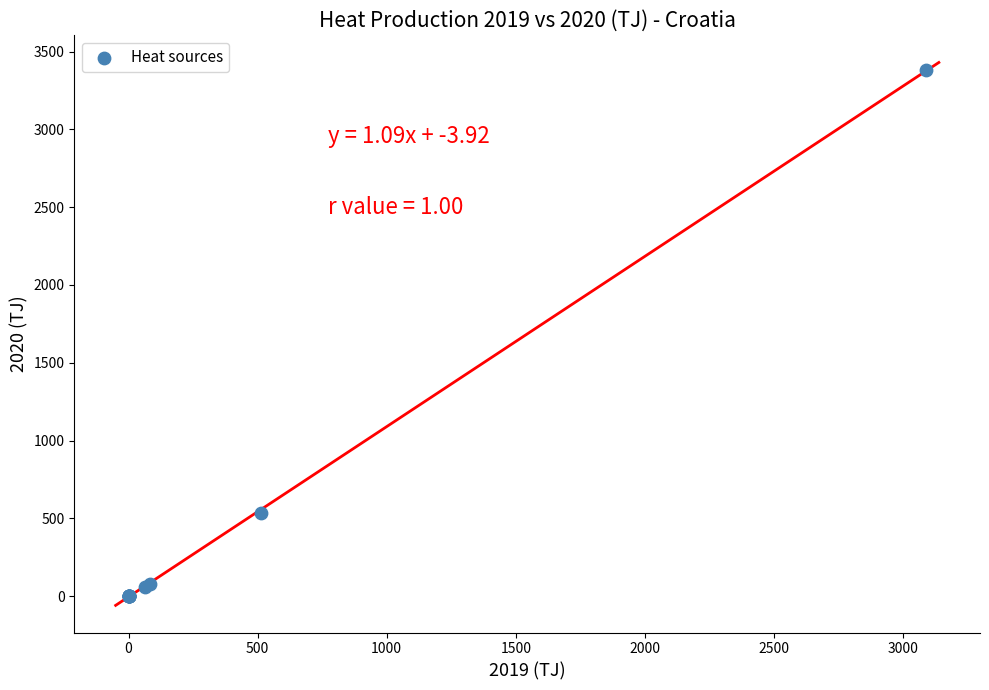

What Y value in the scatter plot is closest to 1689?

533.3